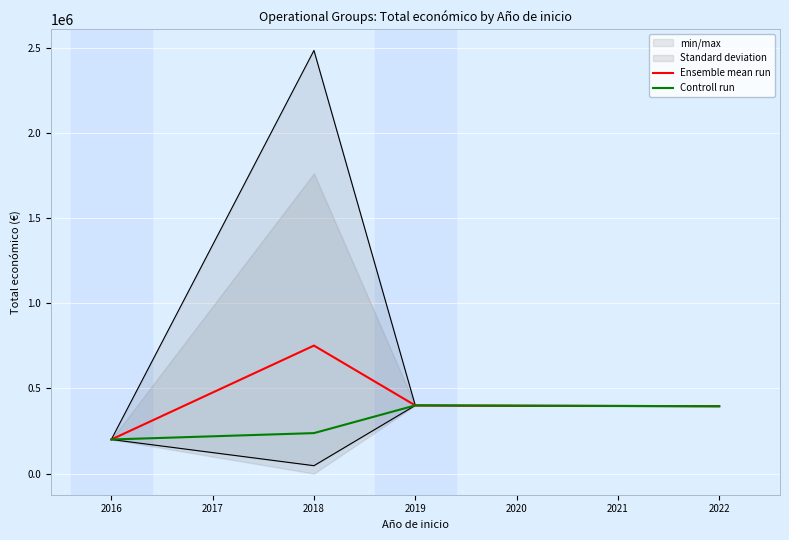

How many data points in Controll run are above 395340?

1